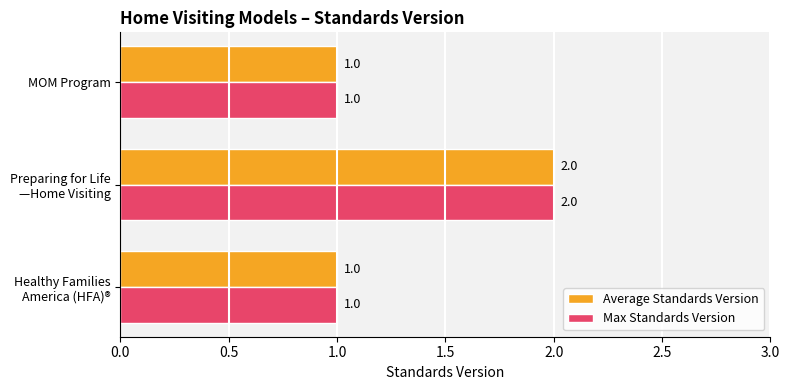

What is the difference between the maximum and minimum values in the Average Standards Version series?

1